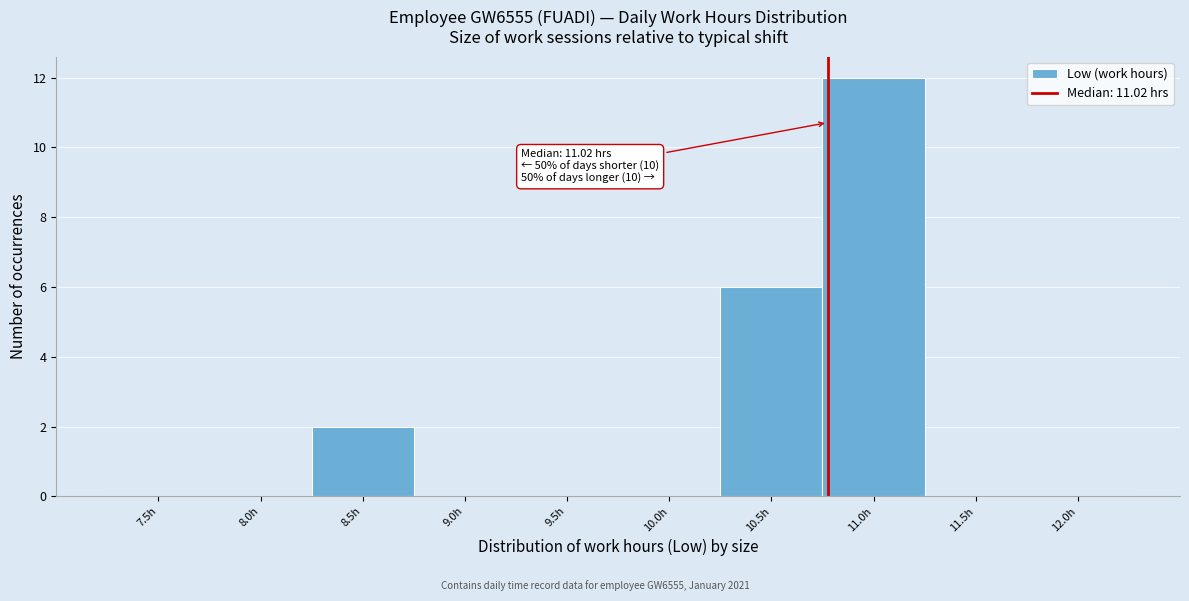

Reading left to right, what are all the values shown in this chart?

7.5h=0	8.0h=0	8.5h=2	9.0h=0	9.5h=0	10.0h=0	10.5h=6	11.0h=12	11.5h=0	12.0h=0